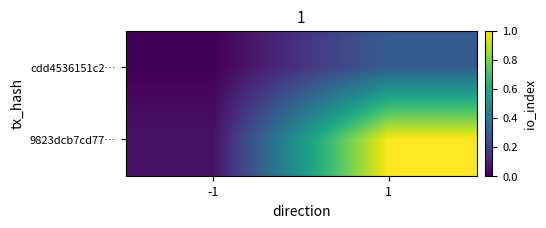

Rank the series at 1 from highest to lowest value.

9823dcb7cd77…, cdd4536151c2…